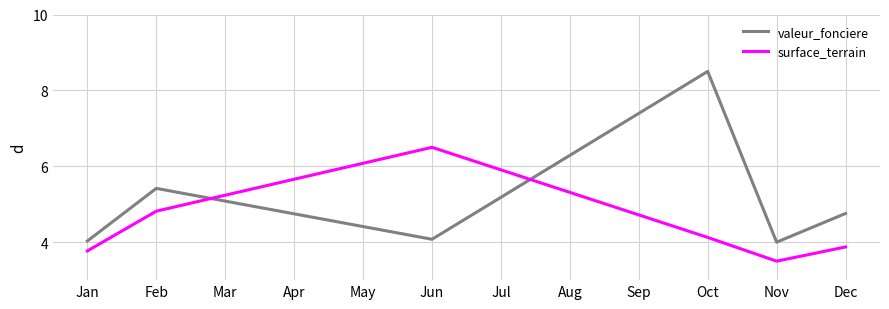

True or false: surface_terrain has a value of 9.5 at Jul.

False